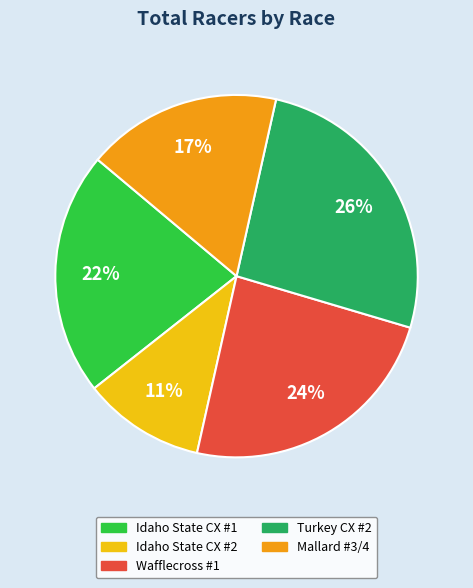

To the nearest percent, what percentage of the pie is Idaho State CX #1?

22%